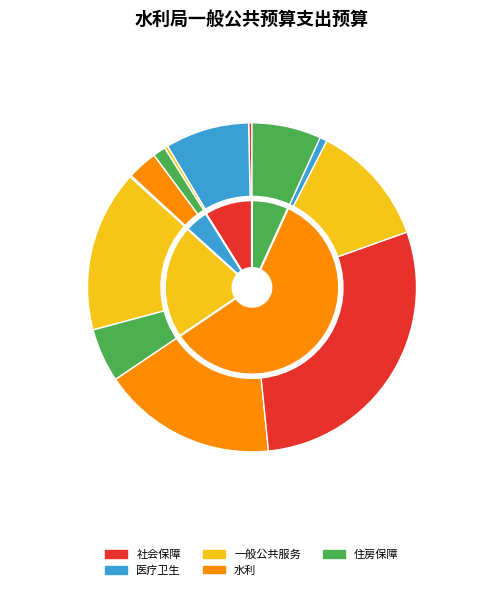

What is the total percentage of 水利行业业务管理 and 公务员医疗补助?

17.3%